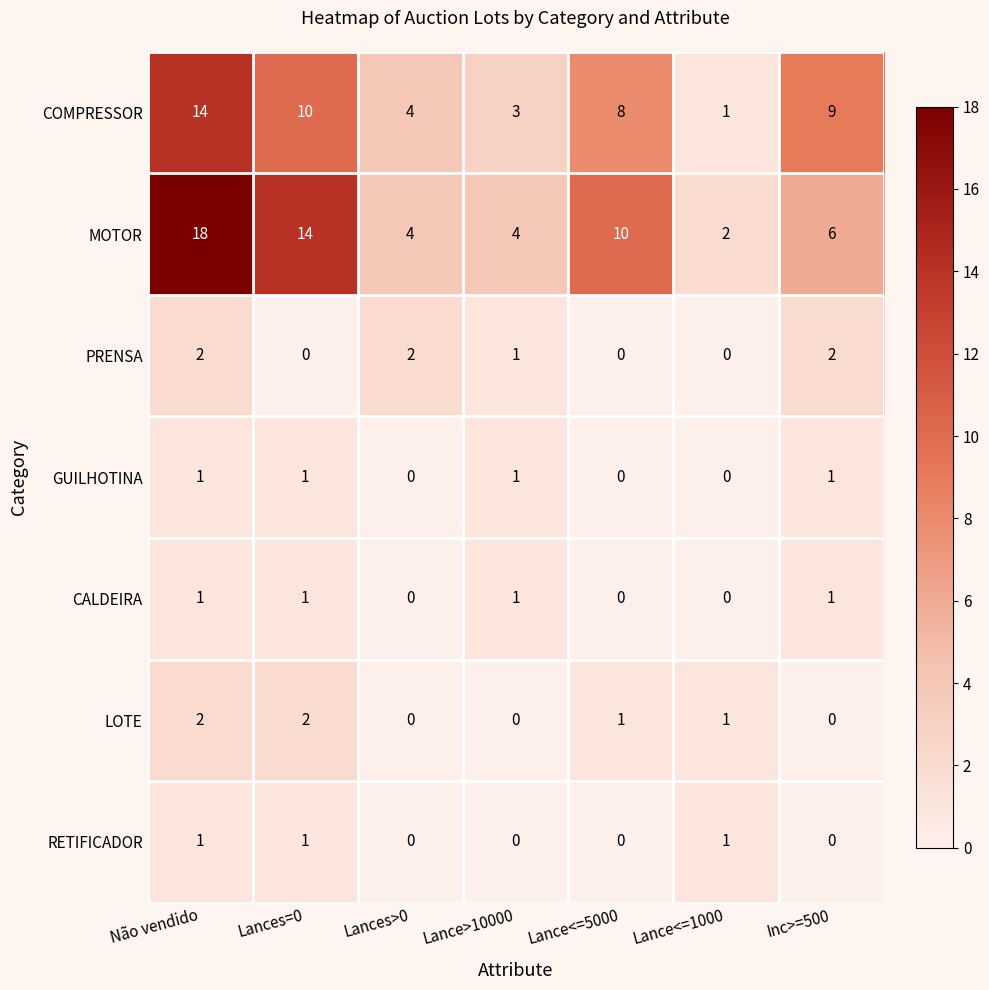

The value of MOTOR at Lances=0 is 18. True or false?

False